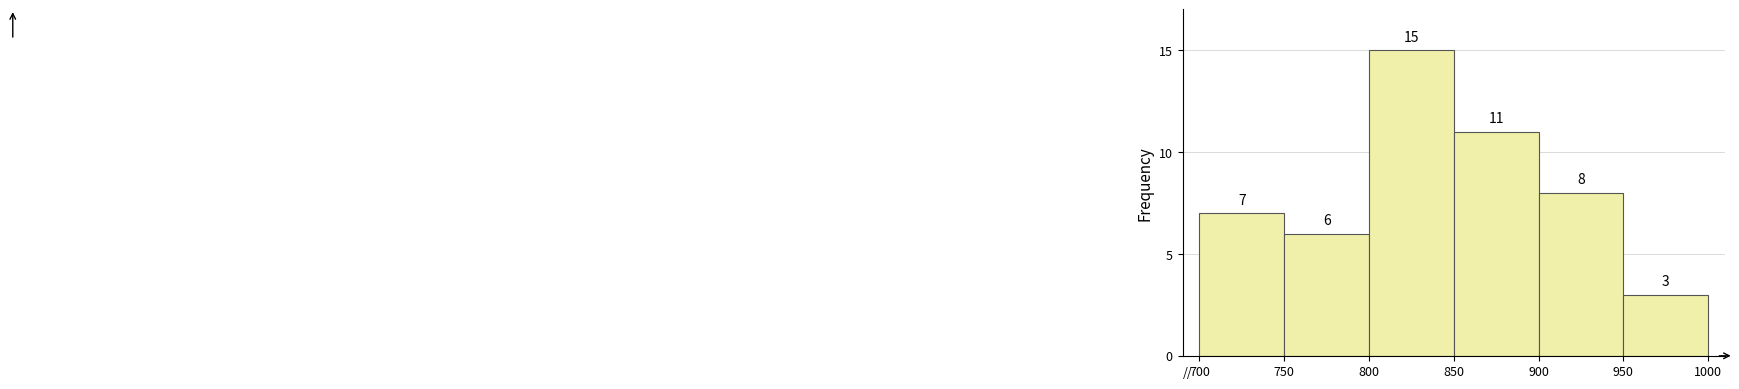

Reading left to right, transcribe this chart: for each bar, give the range it covers on the x-axis and its height.

700 to 750: 7
750 to 800: 6
800 to 850: 15
850 to 900: 11
900 to 950: 8
950 to 1000: 3